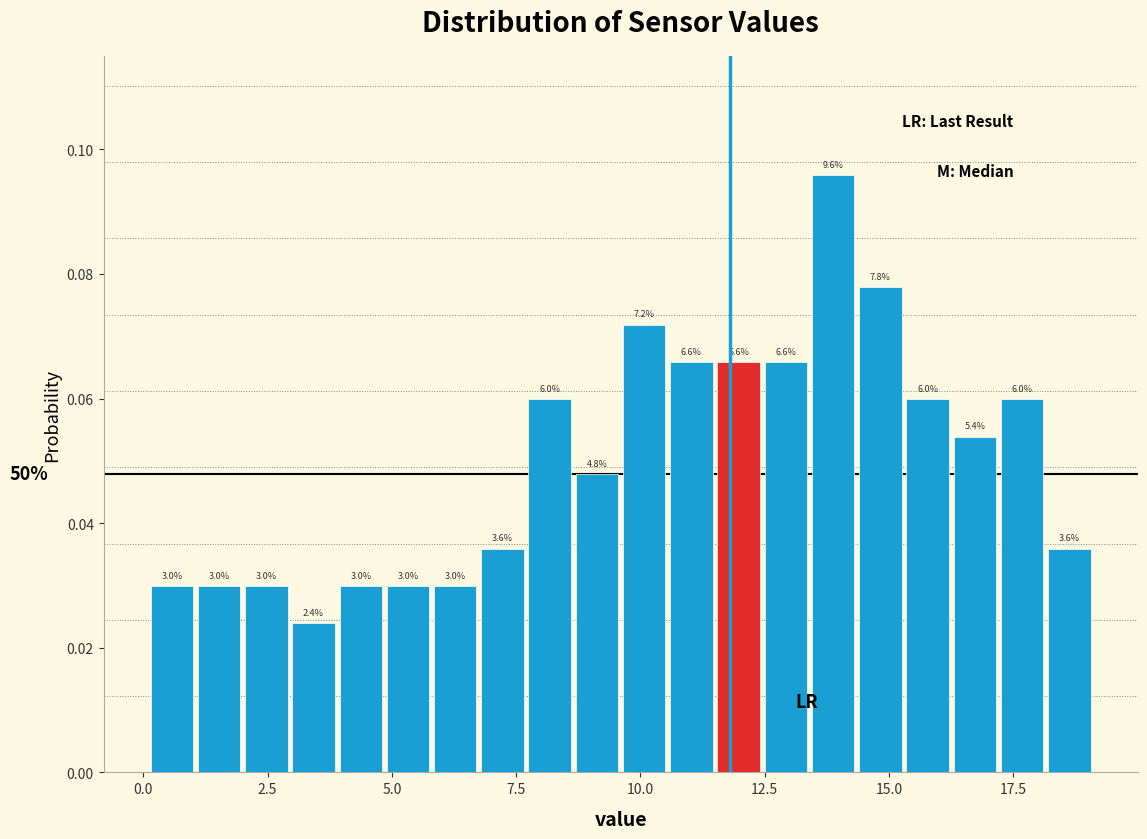

Around what value on the x-axis is the tallest bar? Give the approximate position of its centre, as read against the axis.

14.0